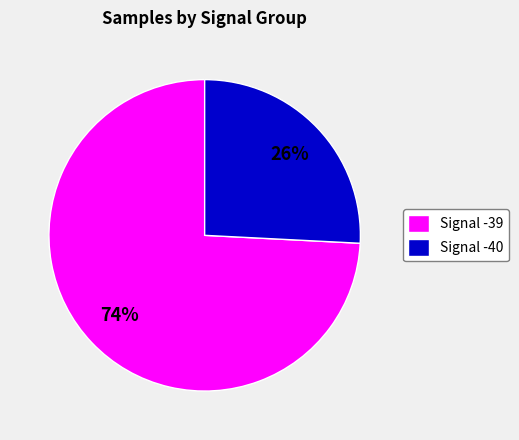

How many slices are in this pie chart?

2